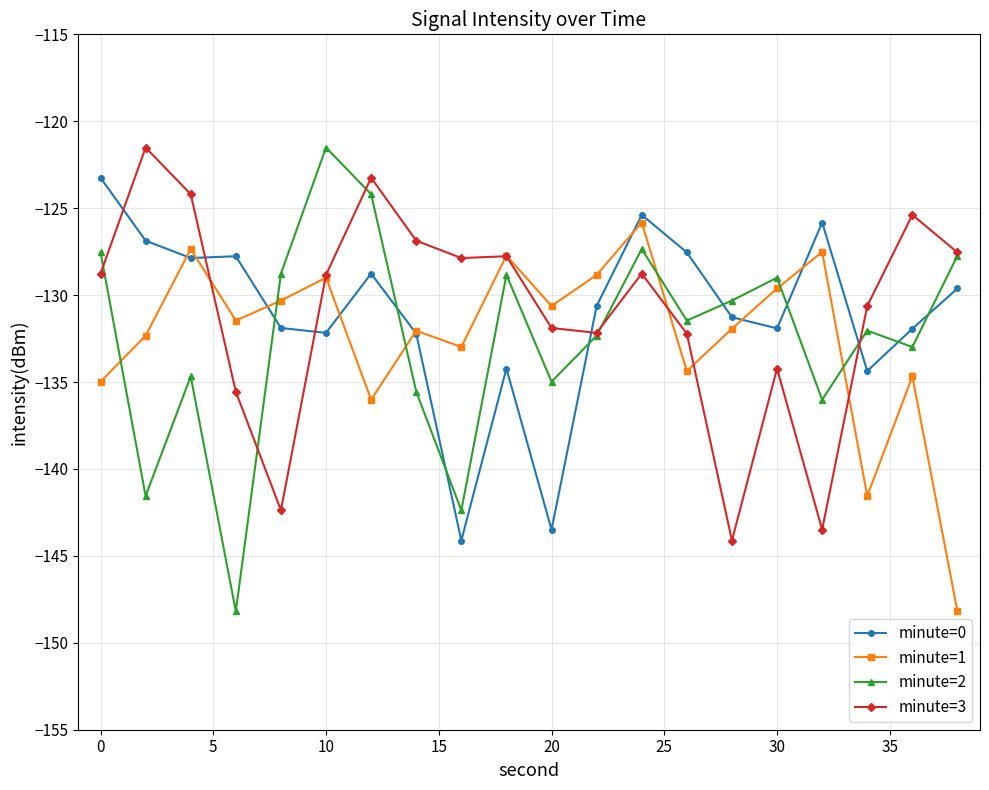

What is the value of the minute=1 point at the 15th from the left?

-131.9